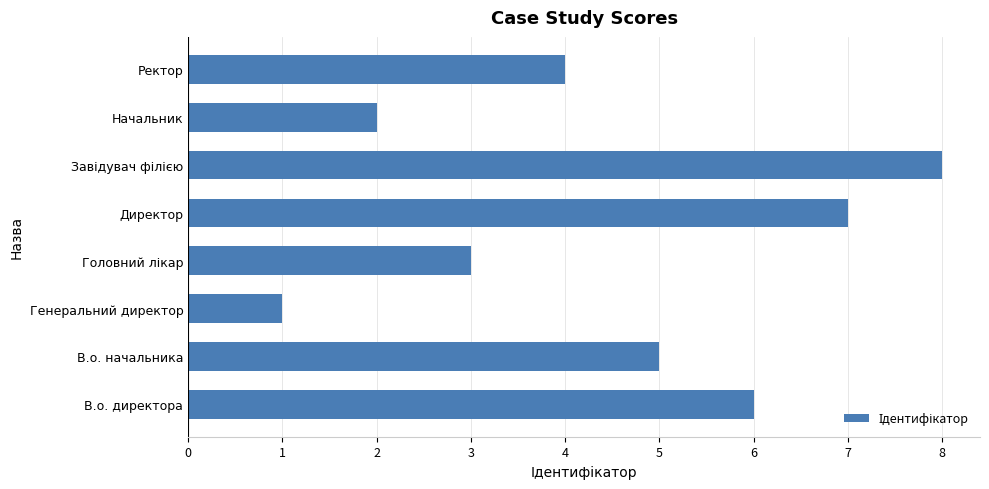

What is the ratio of the value at В.о. директора to the value at Директор?

0.9